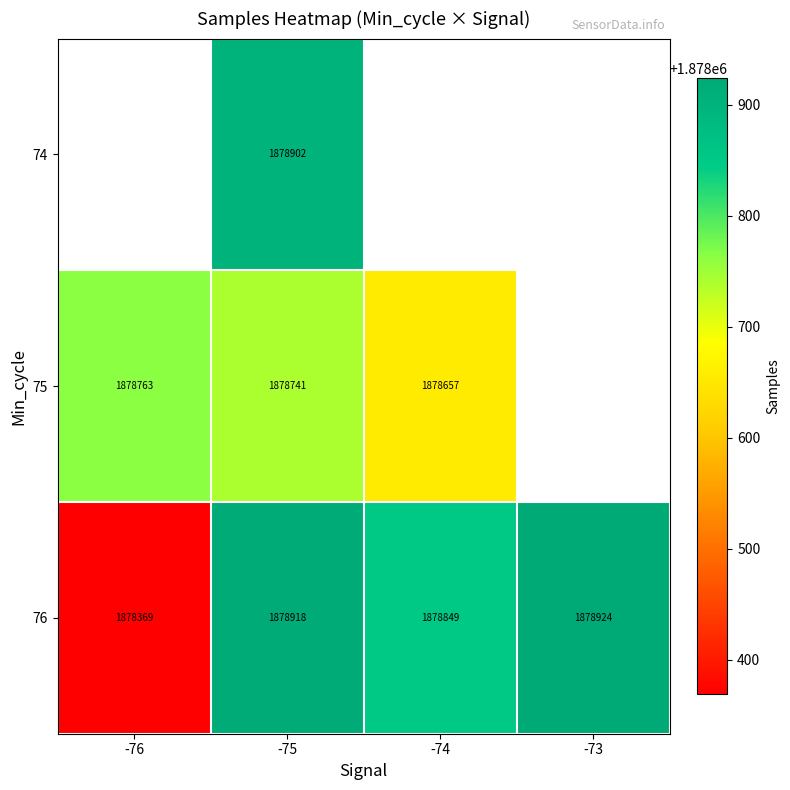

Is the value of 76 at -74 greater than the value of 75 at -74?

Yes